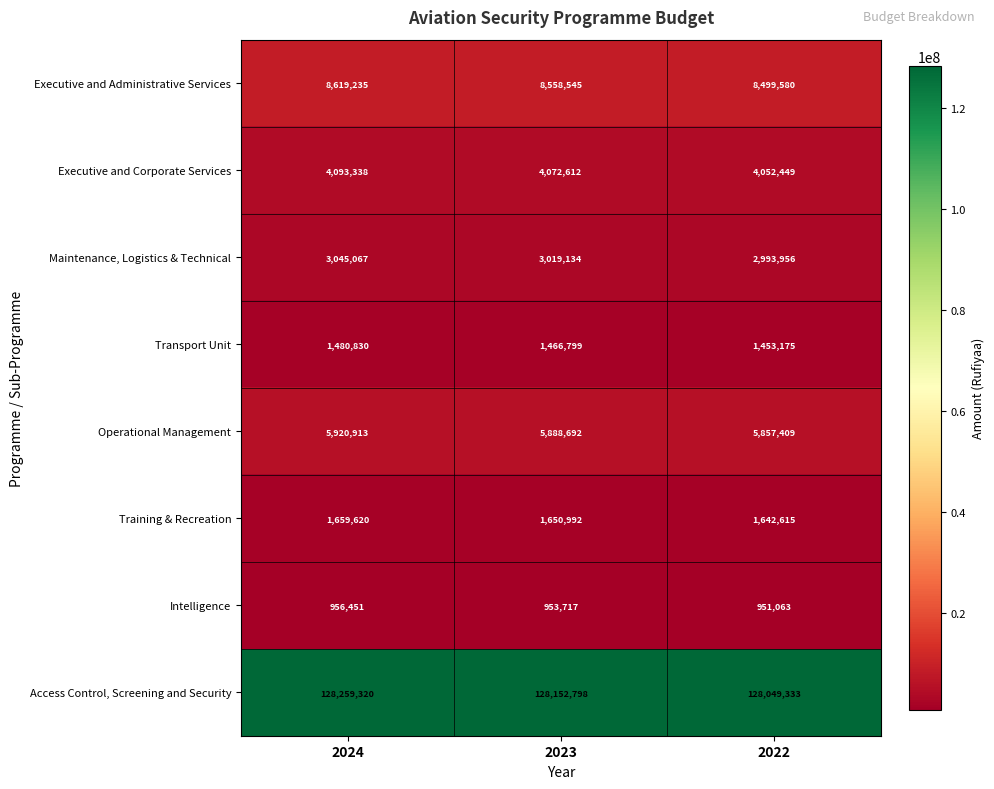

What is the spread (max minus min) of values at 2022?

127098270